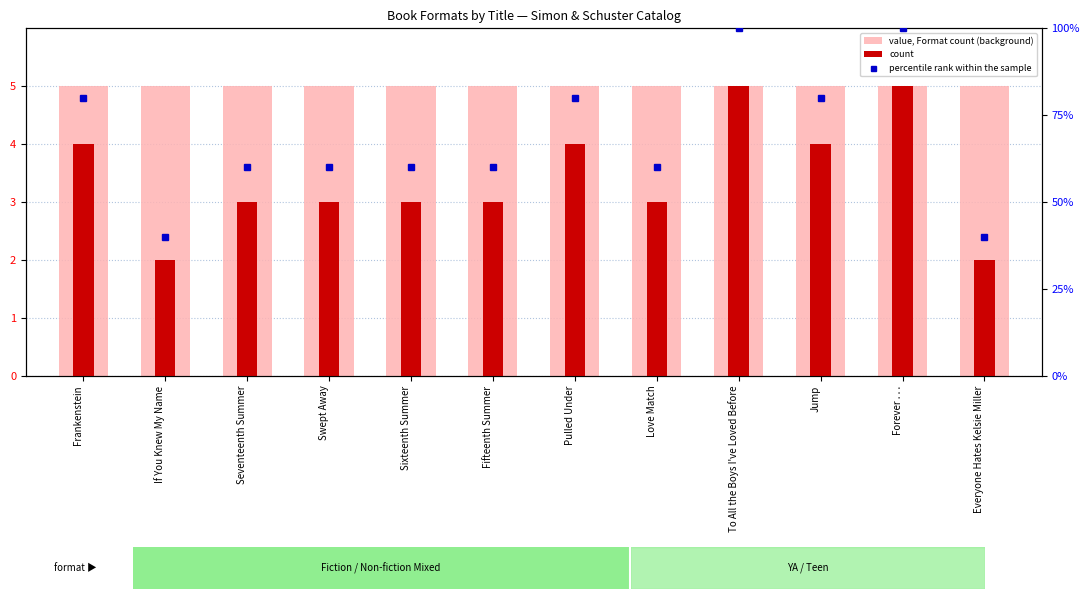

Which series has the widest spread of values?

percentile rank within the sample